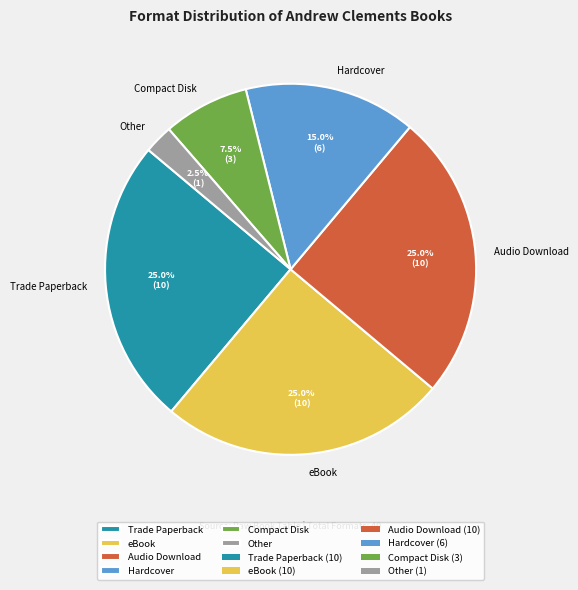

Does Trade Paperback account for over 50% of the chart?

No